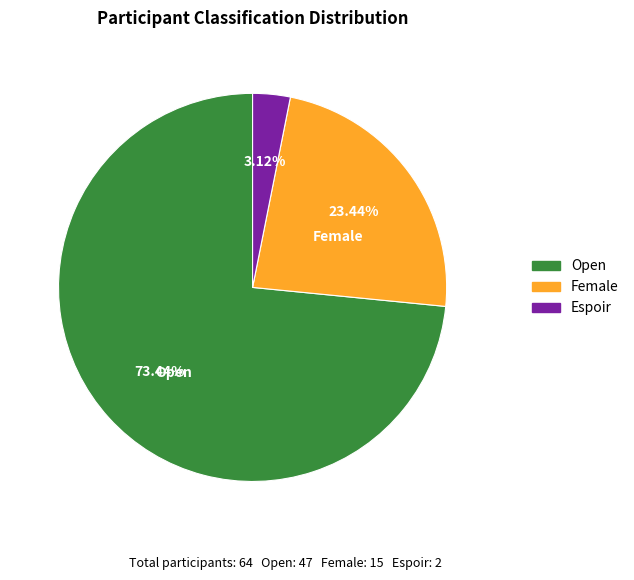

How many segments does this pie chart have?

3